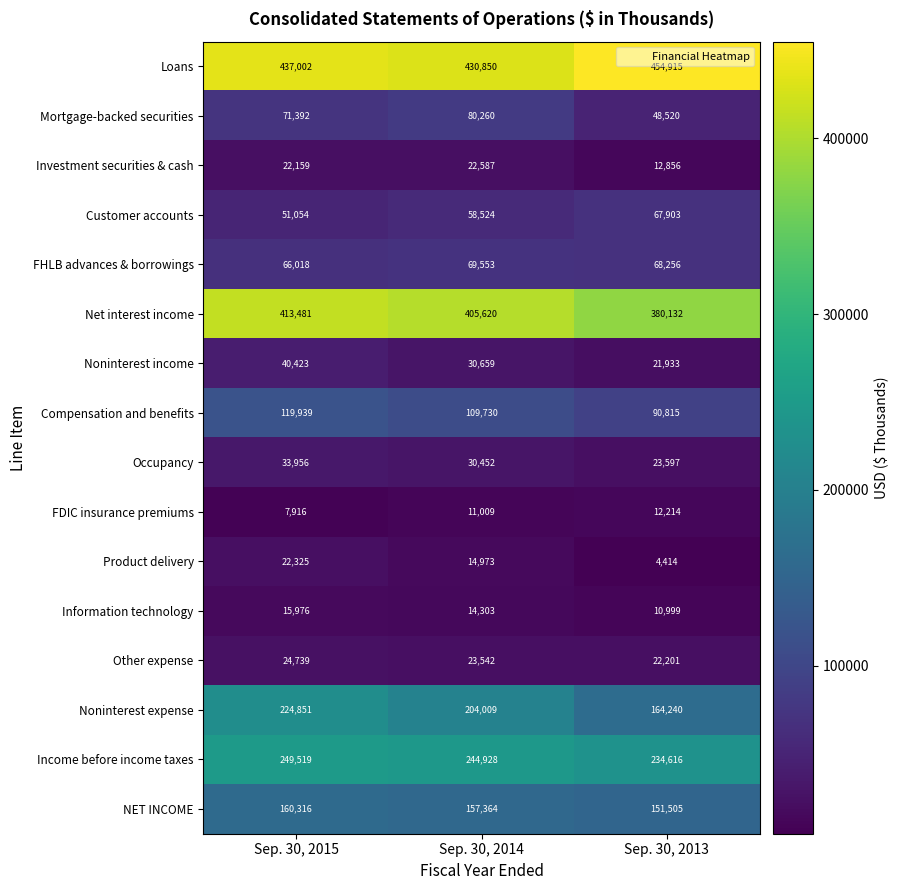

The value of Loans at Sep. 30, 2014 is 765109. True or false?

False